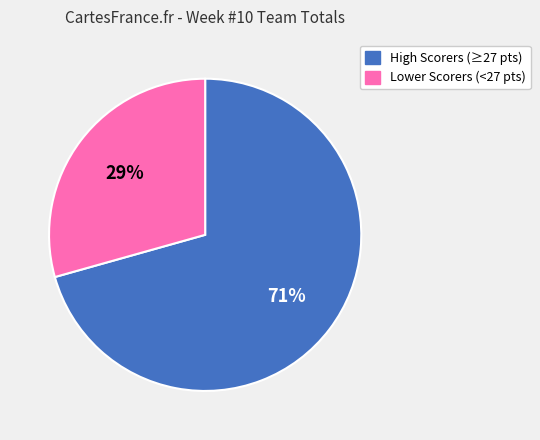

Does any single category account for the majority?

Yes